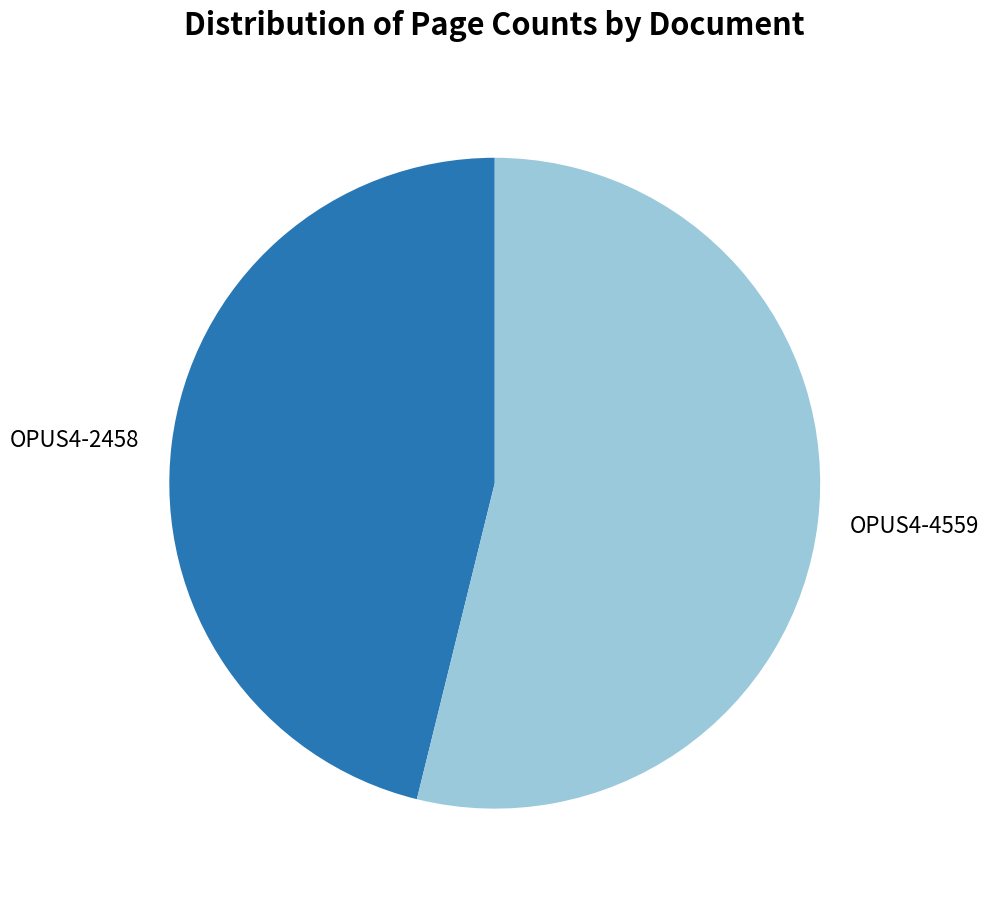

True or false: OPUS4-2458 accounts for 41% of the total.

False